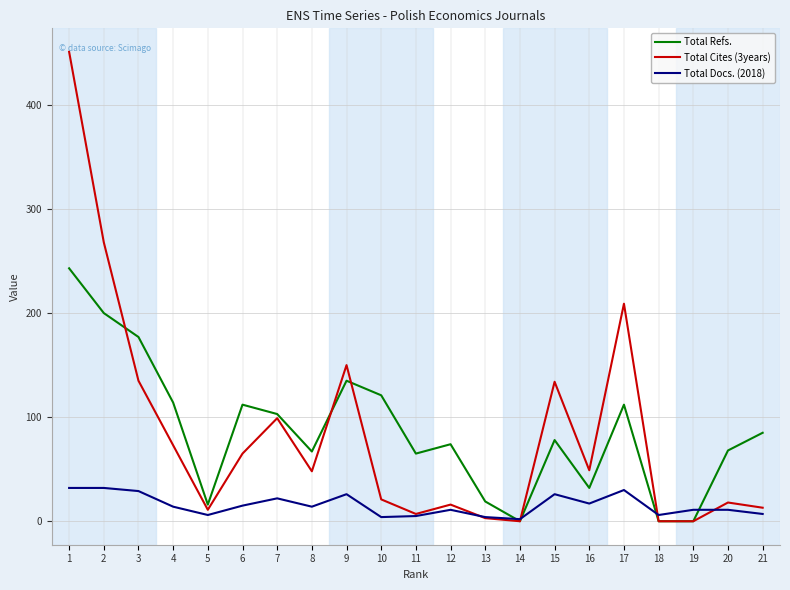

What is the greatest value displayed?

451